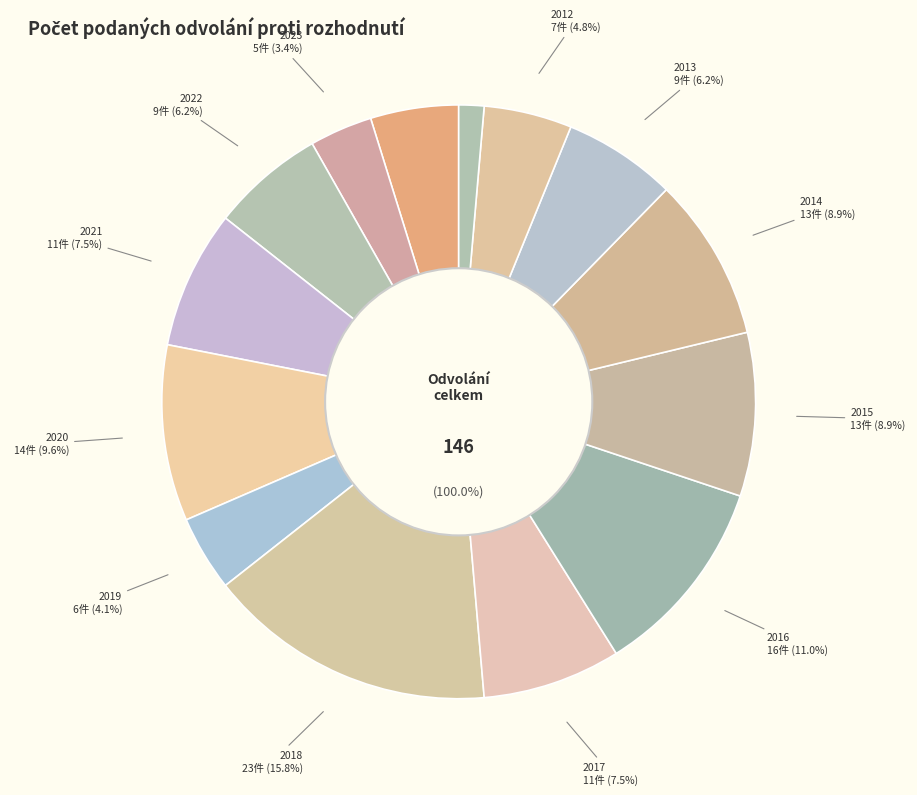

How much of the chart is everything except 2013?

93.8%